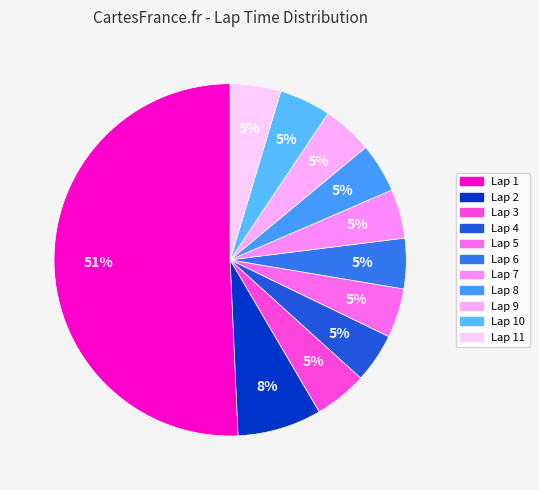

Which slice is the largest?

Lap 1